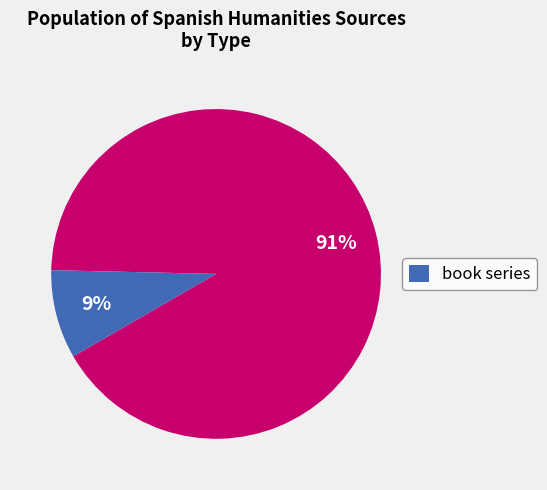

Does any single category account for the majority?

Yes